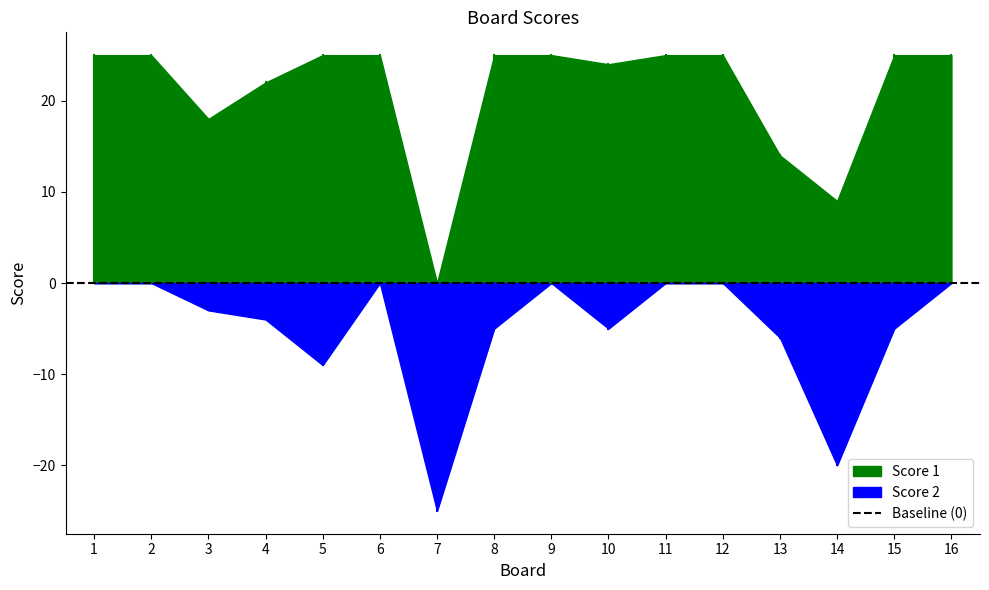

At which category does Score 1 reach its first local valley?

3